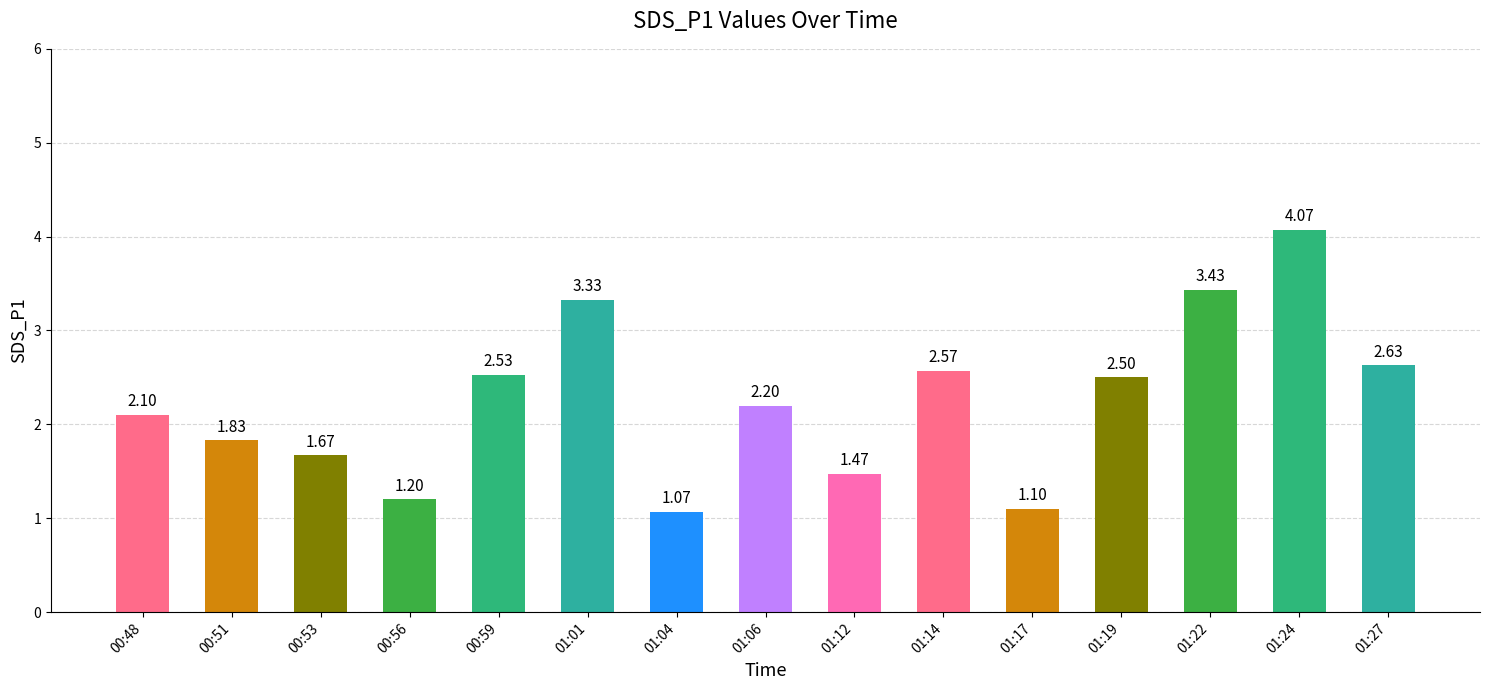

List the labels in order of value, smallest first.

01:04, 01:17, 00:56, 01:12, 00:53, 00:51, 00:48, 01:06, 01:19, 00:59, 01:14, 01:27, 01:01, 01:22, 01:24